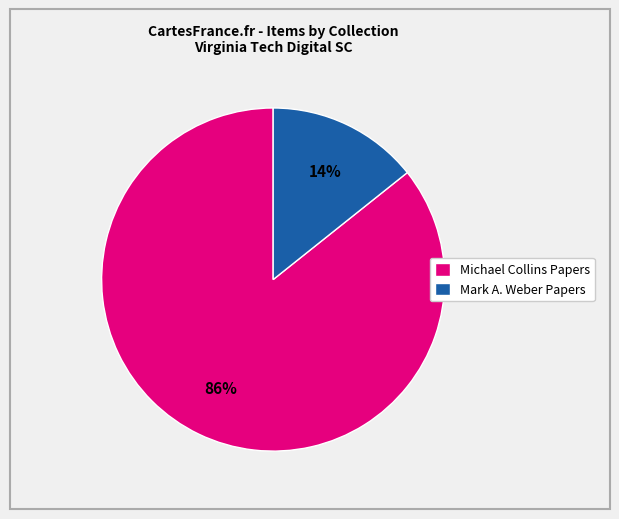

Which category has the biggest portion of the pie?

Michael Collins Papers